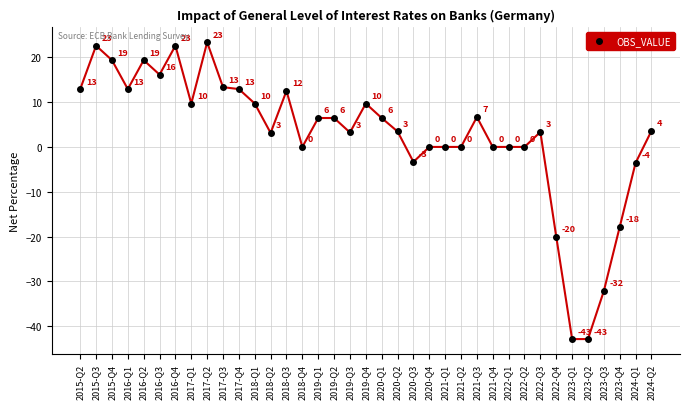

Approximately how many times larger is the value at 2016-Q4 compared to 2018-Q1?

2.3